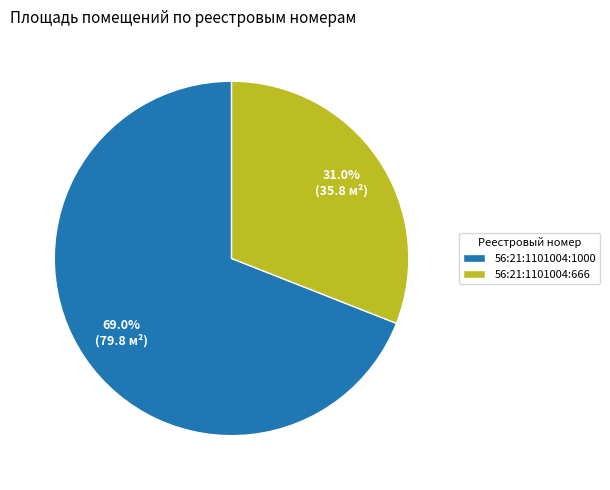

Combined, do 56:21:1101004:666 and 56:21:1101004:1000 account for over 50%?

Yes